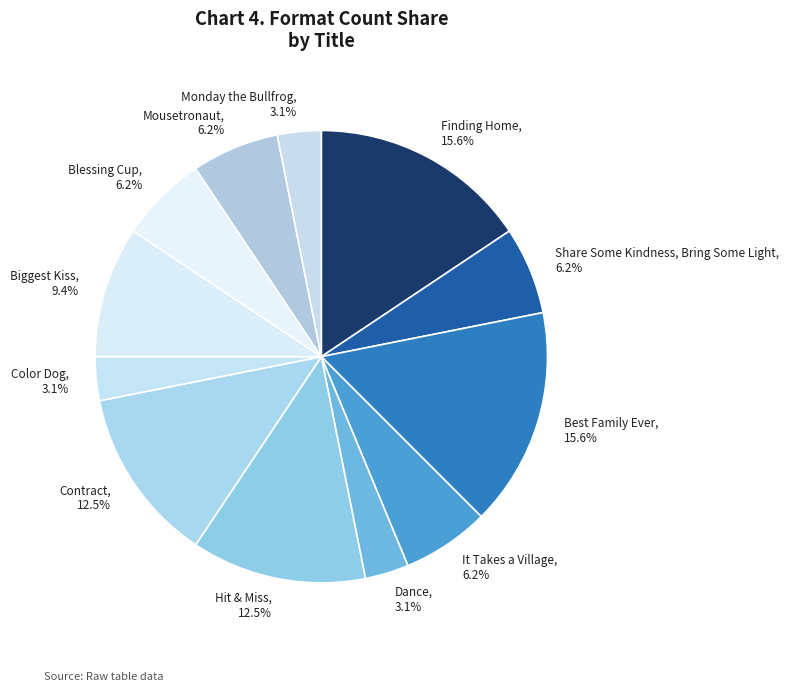

What portion of the pie excludes Hit & Miss?

87.5%